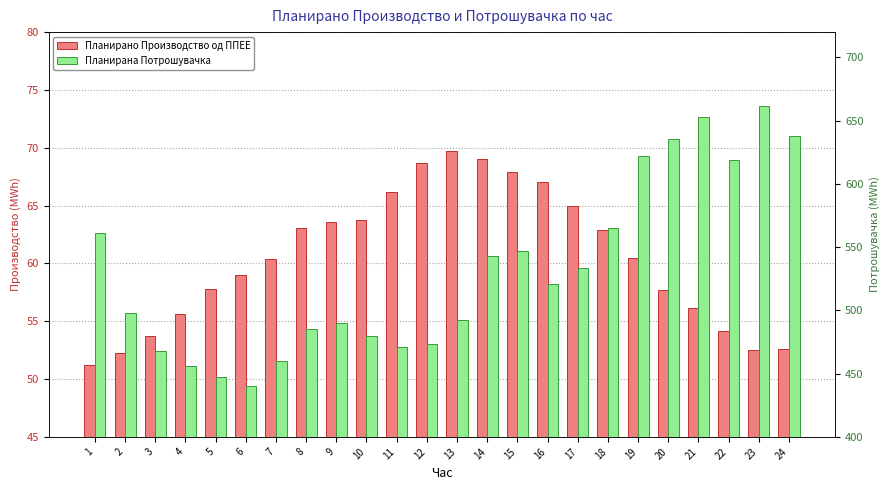

Reading left to right, list all the values displayed in this chart.

Планирано Производство од ППЕЕ: 51.2	52.2	53.7	55.6	57.8	59.0	60.4	63.0	63.6	63.8	66.1	68.7	69.7	69.0	67.9	67.0	65.0	62.9	60.4	57.7	56.2	54.1	52.5	52.6
Планирана Потрошувачка: 561.1	497.6	467.9	455.9	447.7	439.9	459.9	485.6	490.3	479.6	471.2	473.7	492.0	543.0	547.0	521.1	533.2	565.5	621.8	635.7	653.2	619.1	661.3	637.5